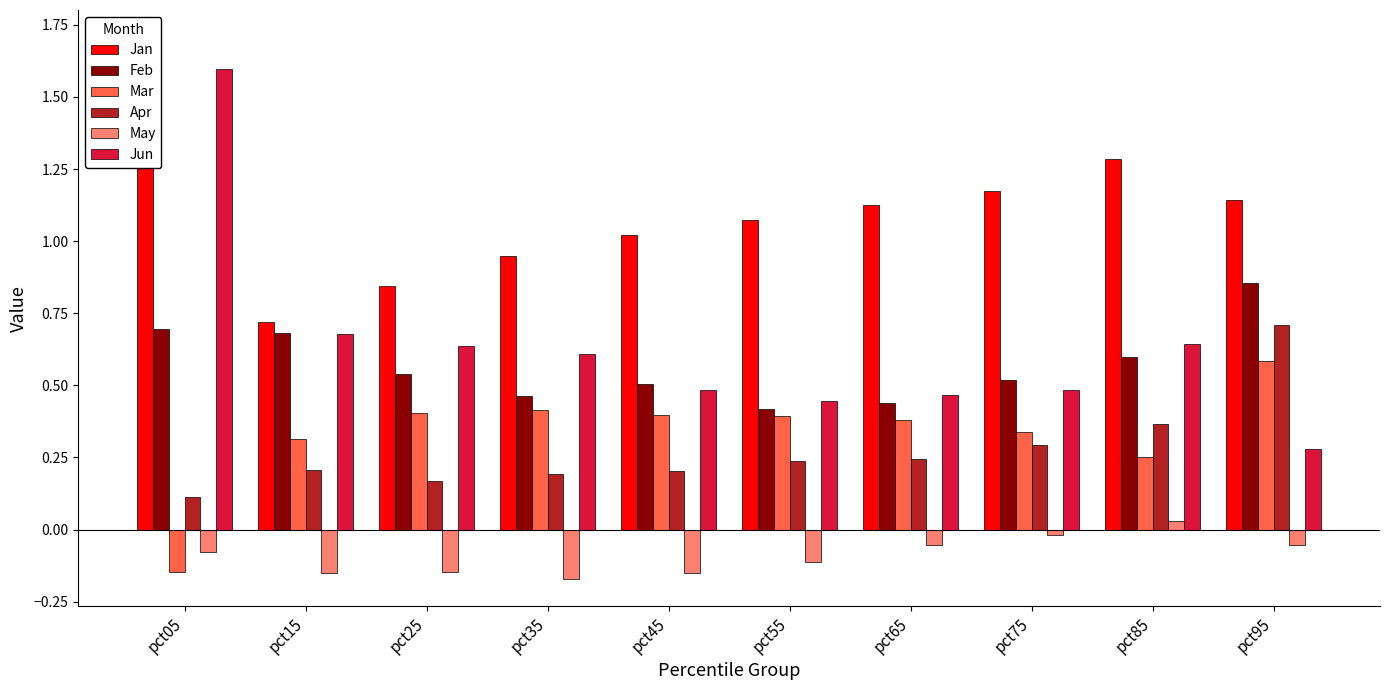

Rank the series at pct75 from highest to lowest value.

Jan, Feb, Jun, Mar, Apr, May